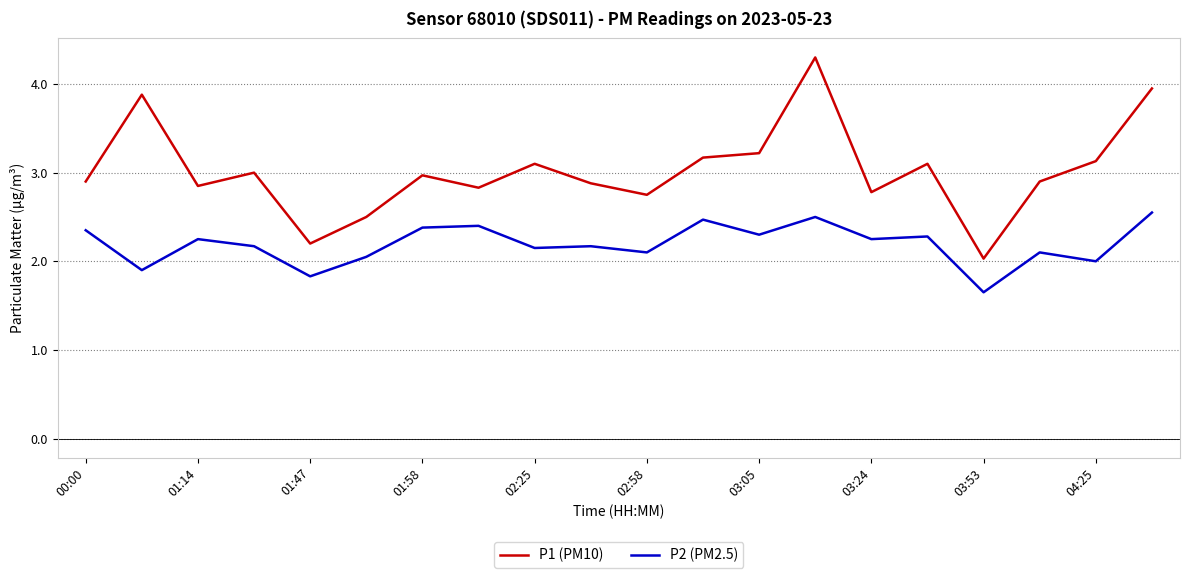

What is the greatest value displayed?

4.3